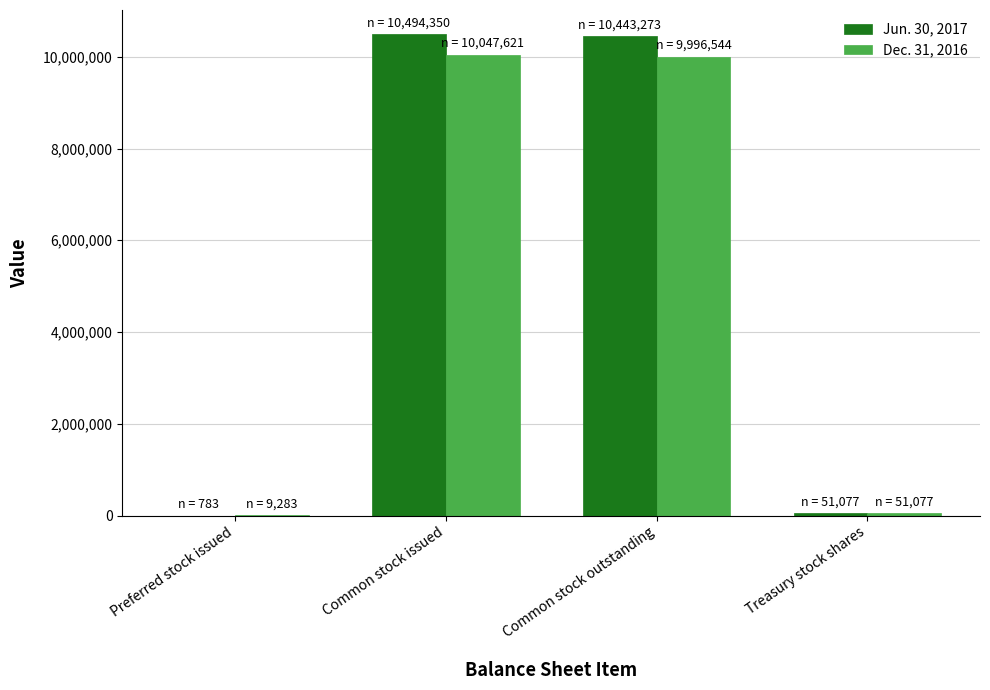

The Dec. 31, 2016 series shows 9283 at Preferred stock issued. True or false?

True